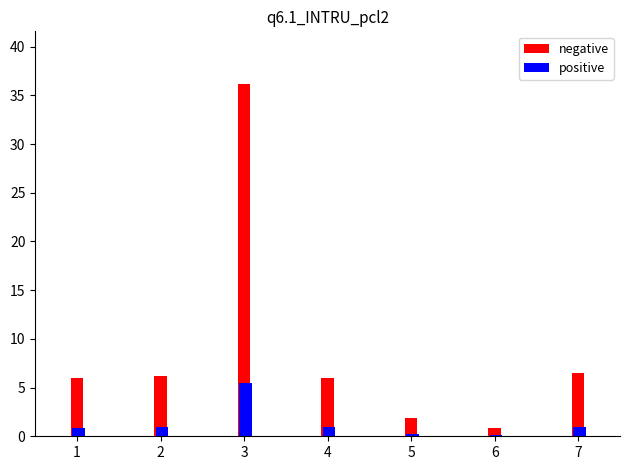

True or false: negative has a value of 8.6 at 1.

False